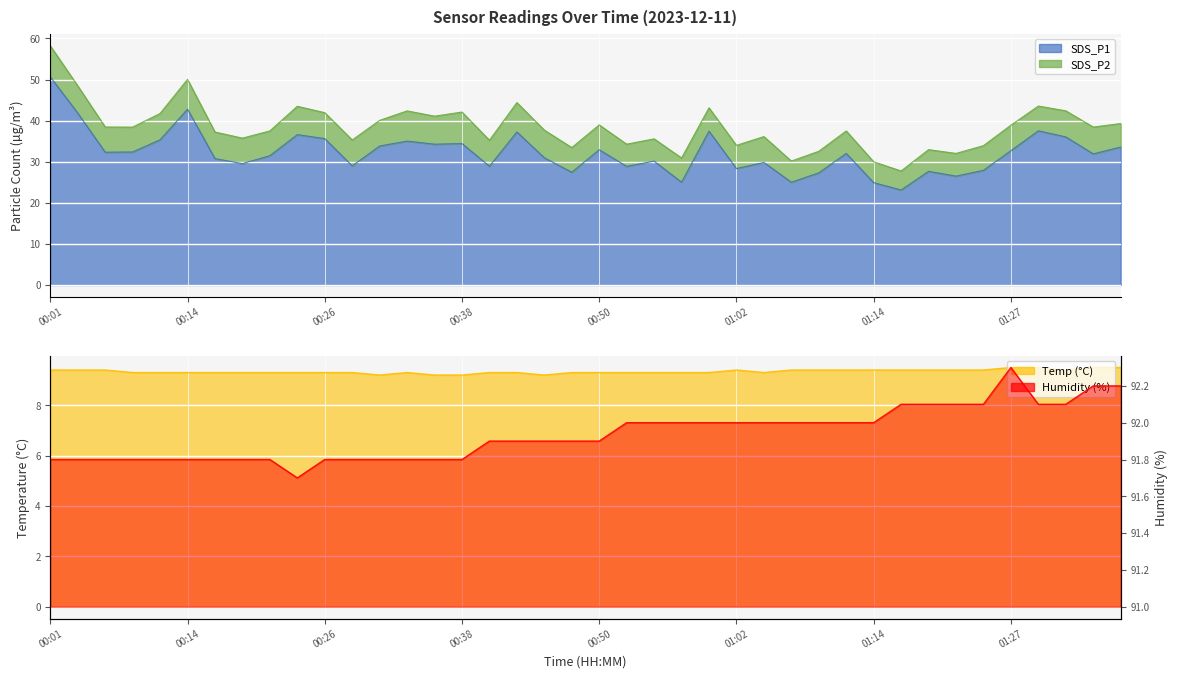

Where is SDS_P1 nearest to the value 36?

01:31